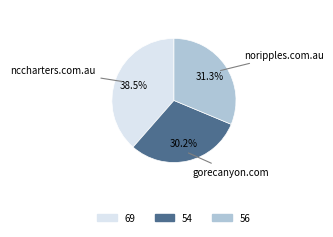

Does any single category account for the majority?

No